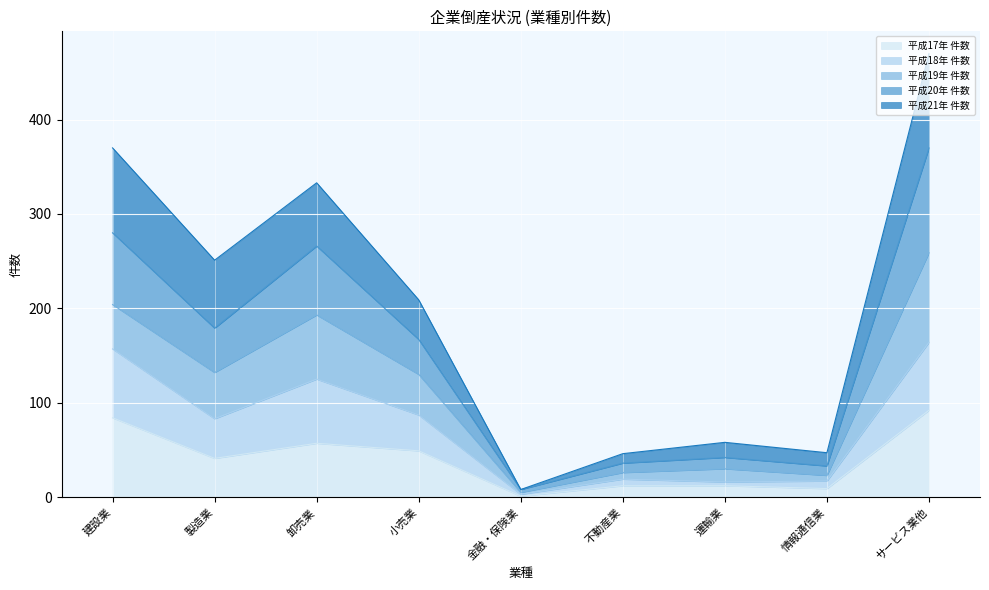

At which category is the sum across all series the highest?

サービス業他